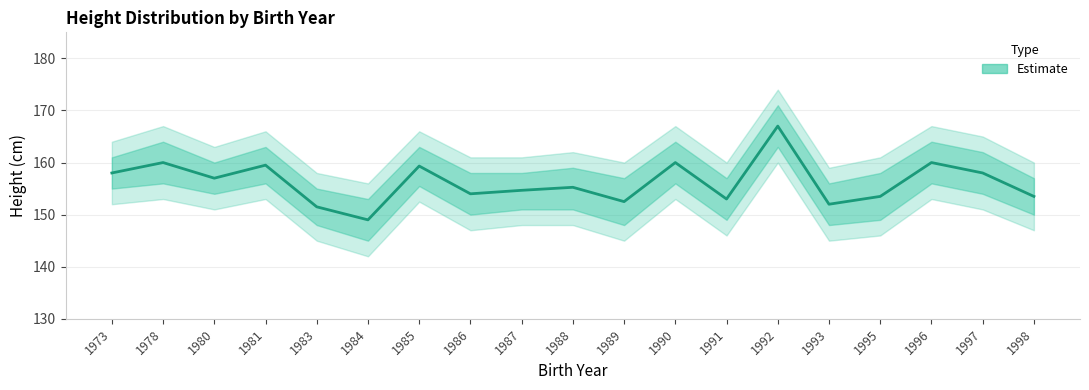

Rank the categories by value from lowest to highest.

1984, 1983, 1993, 1989, 1991, 1995, 1998, 1986, 1987, 1988, 1980, 1973, 1997, 1985, 1981, 1978, 1990, 1996, 1992